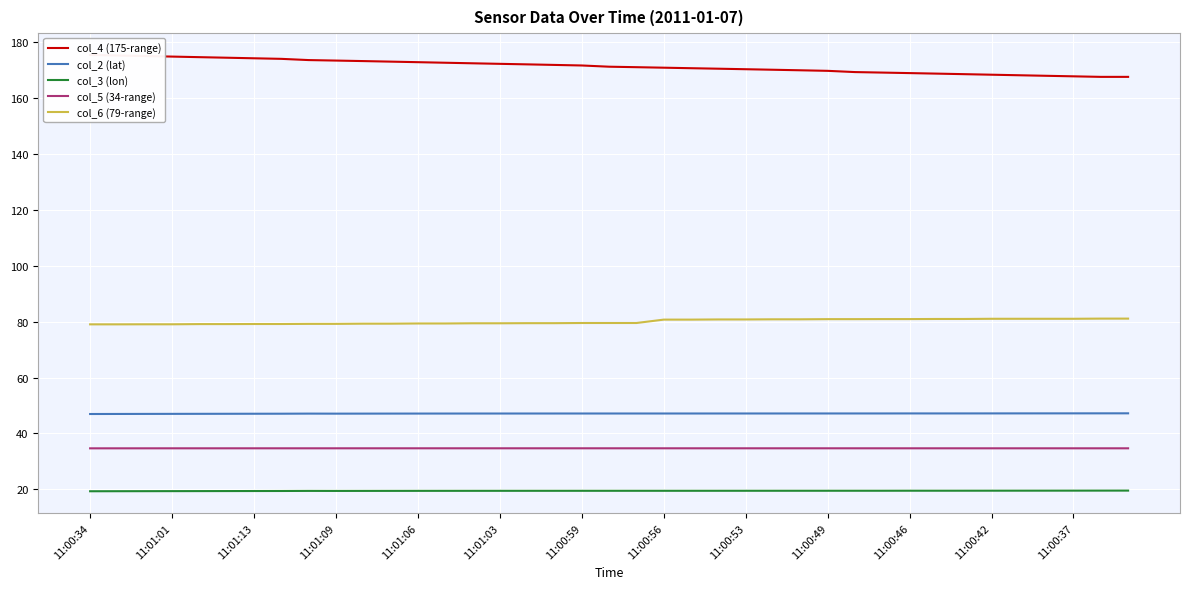

True or false: col_3 (lon) and col_6 (79-range) intersect in this chart.

False